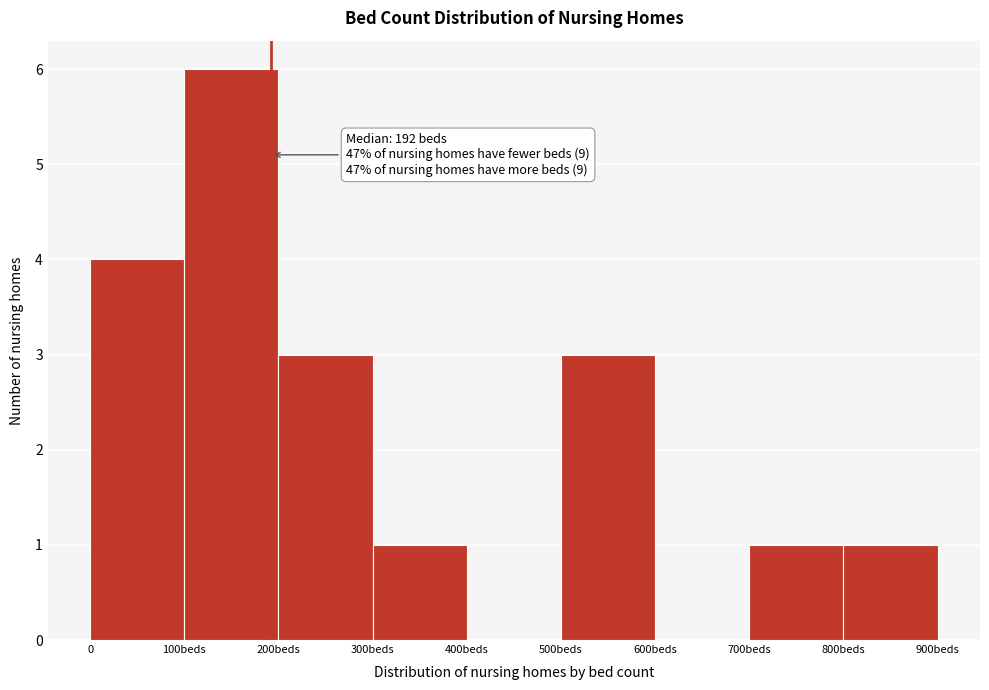

Reading left to right, transcribe all the data shown in this chart.

0=4	100beds=6	200beds=3	300beds=1	400beds=0	500beds=3	600beds=0	700beds=1	800beds=1